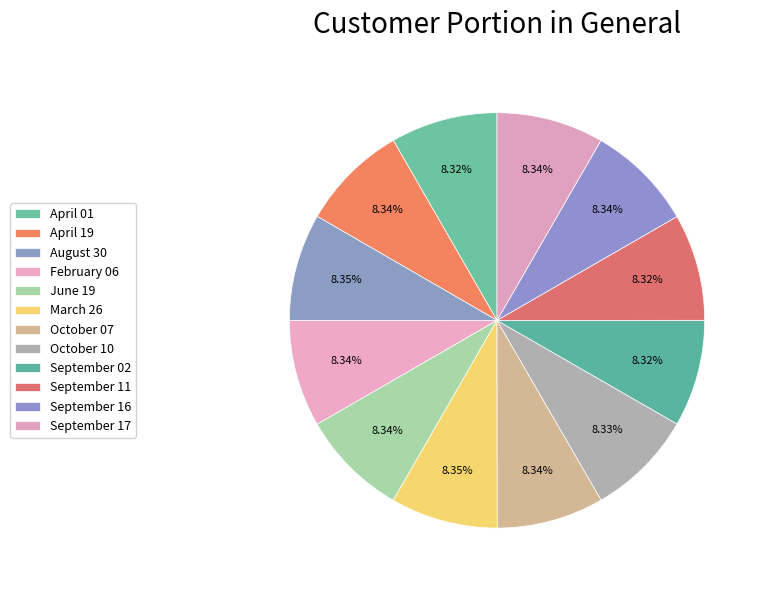

To the nearest percent, what portion does June 19 represent?

8%